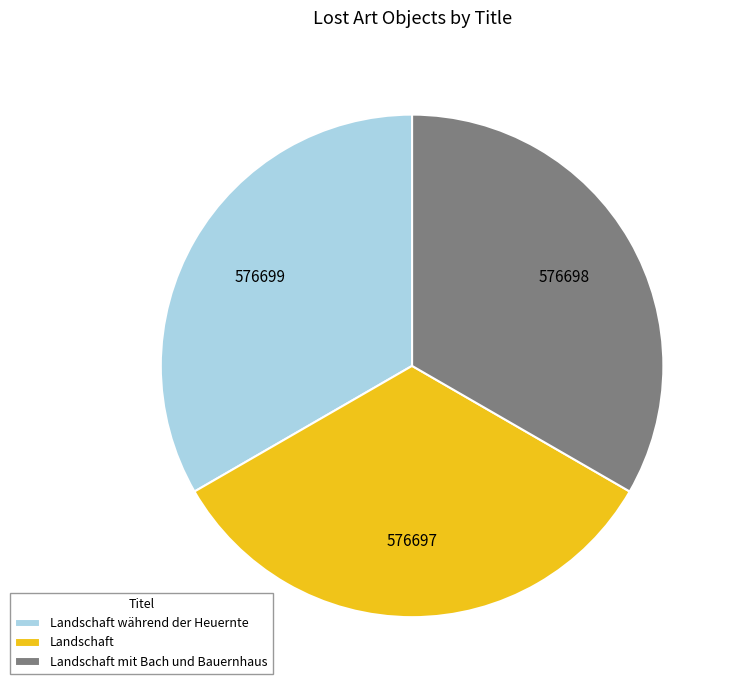

How many slices are in this pie chart?

3